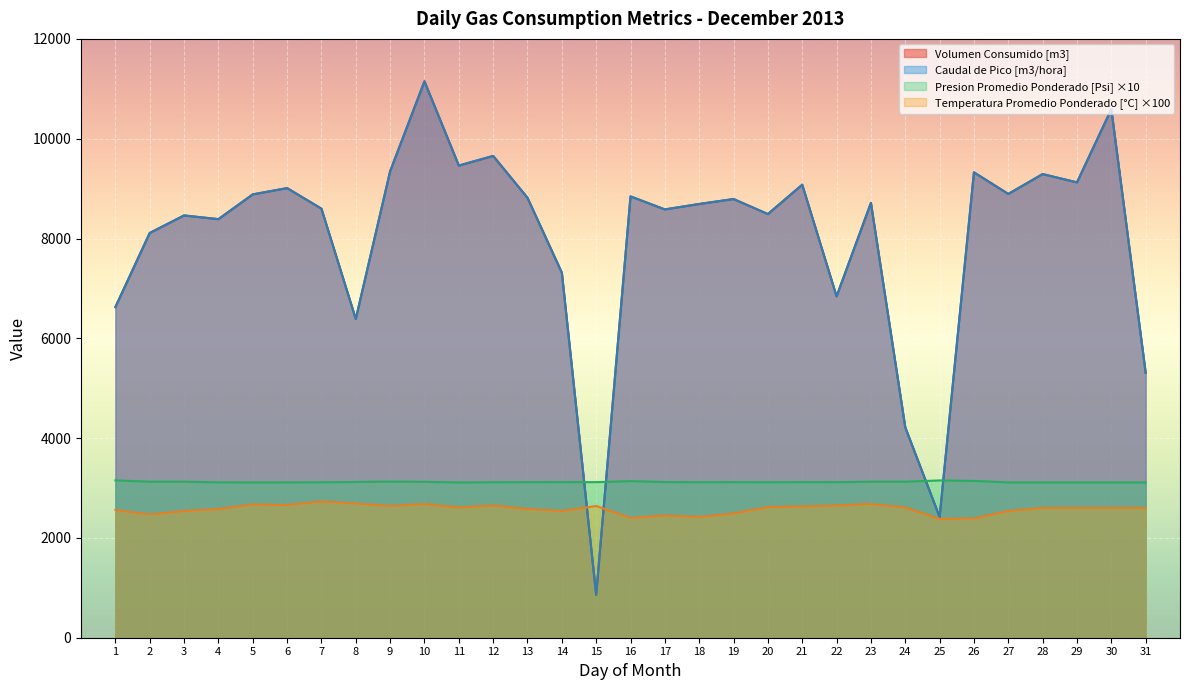

At which label does Presion Promedio Ponderado [Psi] reach its minimum?

11